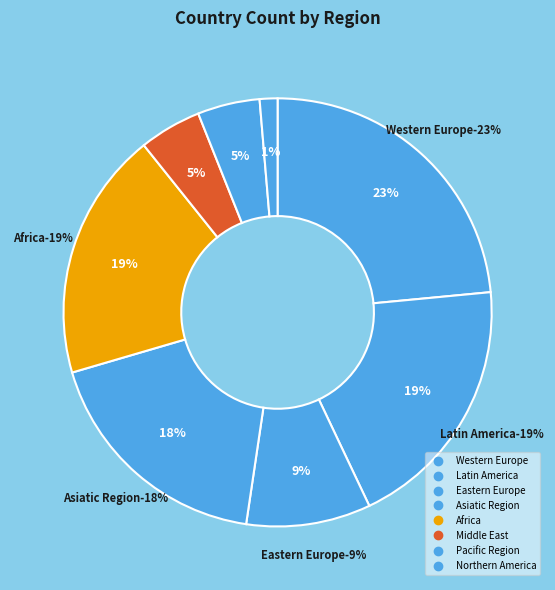

Between Asiatic Region and Africa, which is larger?

Africa